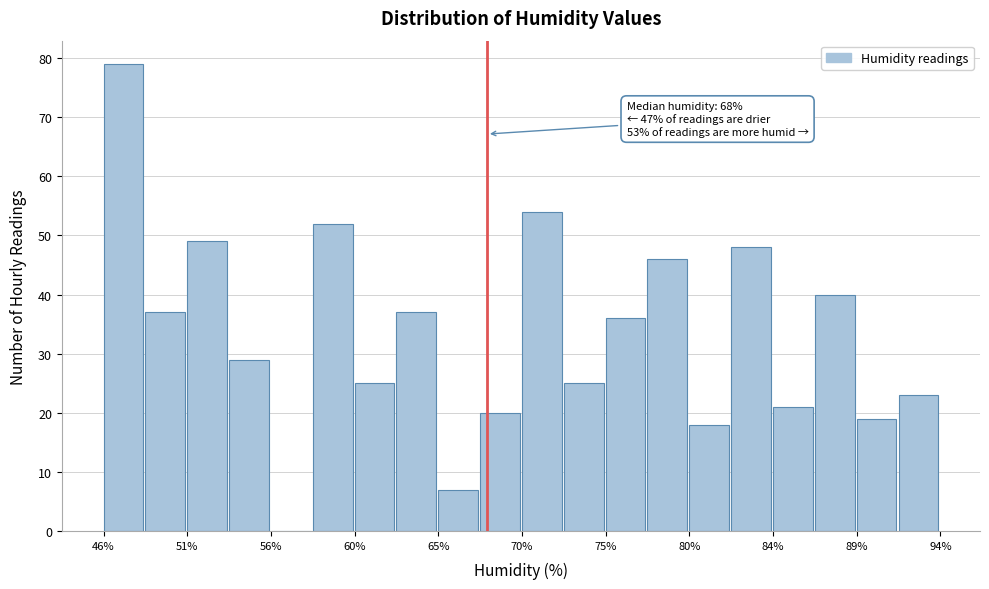

Over which range of the x-axis is the bar tallest?

46.0 to 48.4